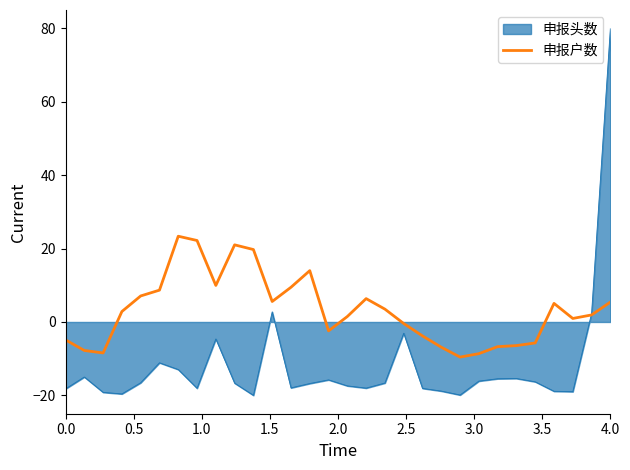

Rank the series by their average value, from highest to lowest.

申报户数, 申报头数